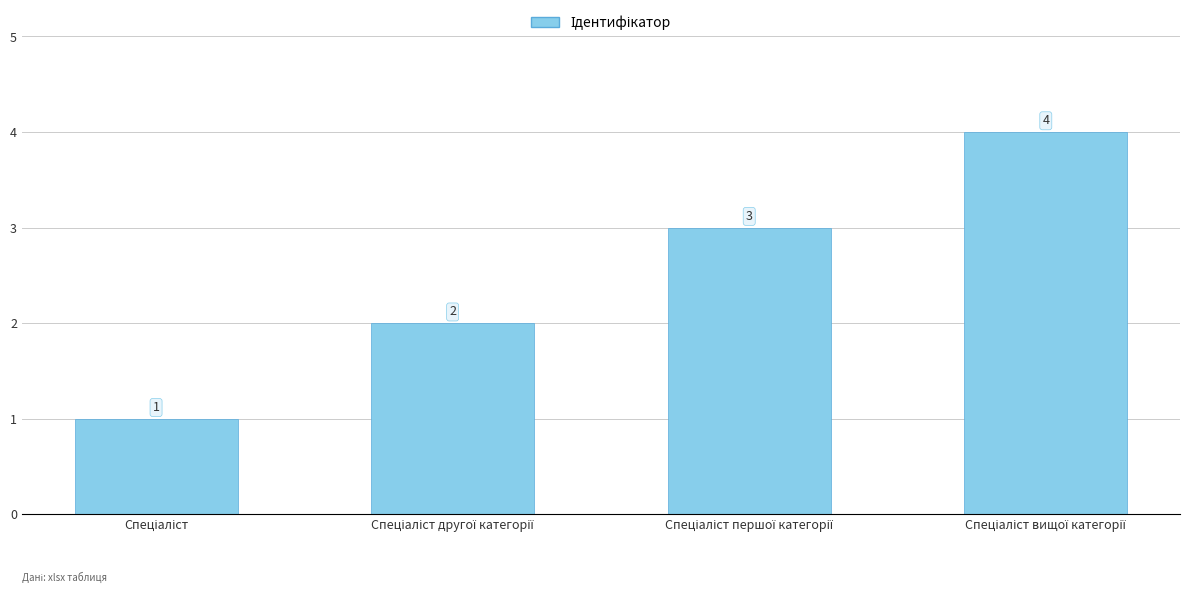

How many values are between 2 and 4?

3